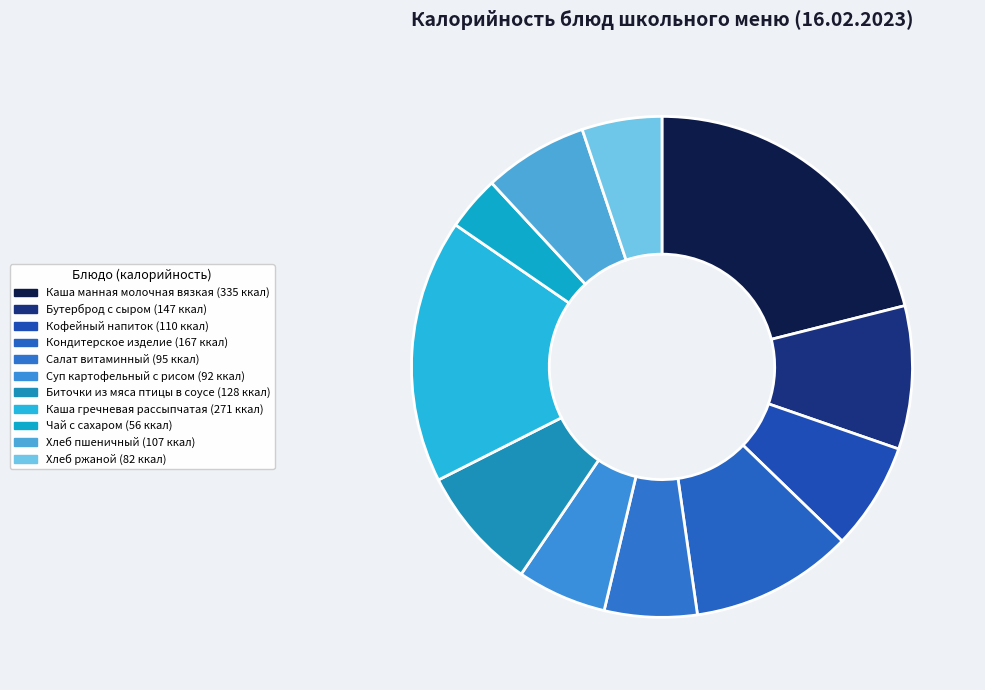

Do Хлеб пшеничный and Каша манная молочная вязкая together represent more than half of the pie?

No